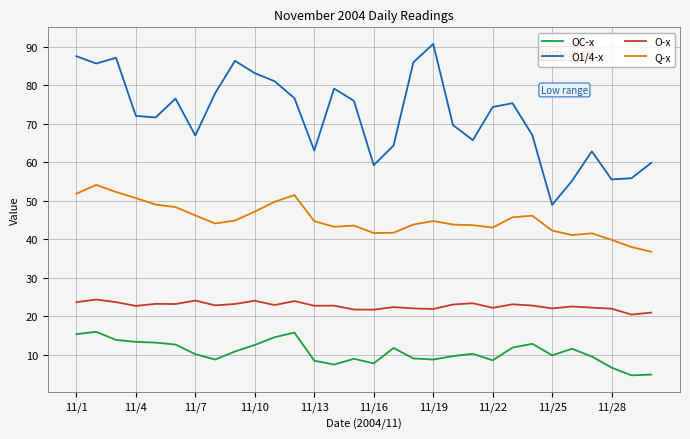

Does the chart have visible grid lines?

Yes